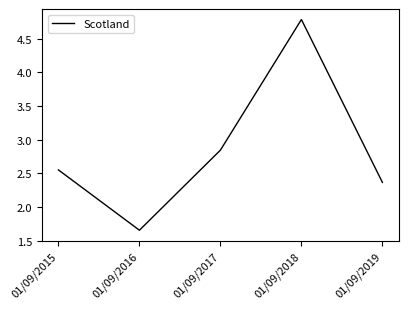

Is this an area chart (filled region under the line)?

No